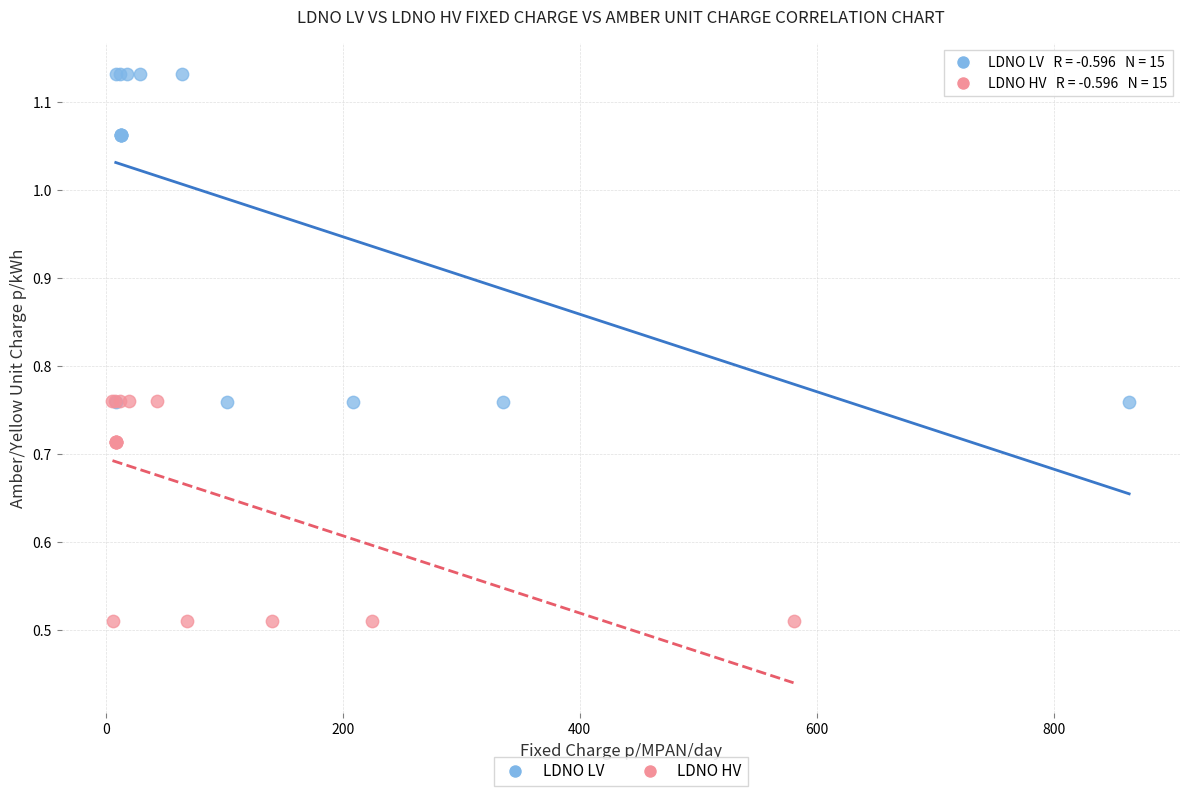

Which series has the widest spread of Y values?

LDNO LV